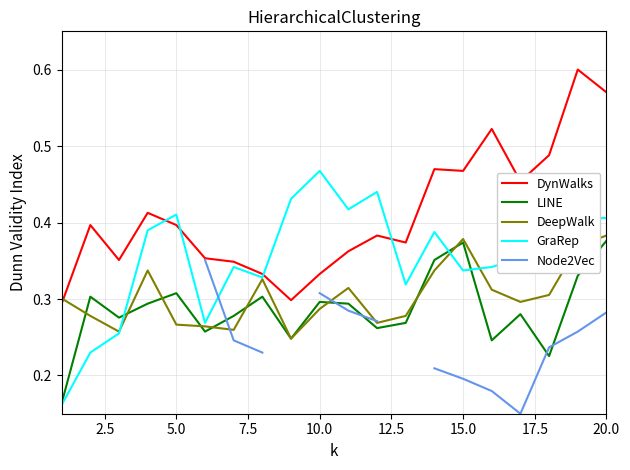

True or false: LINE has a value of 0.2 at 5.0.

False